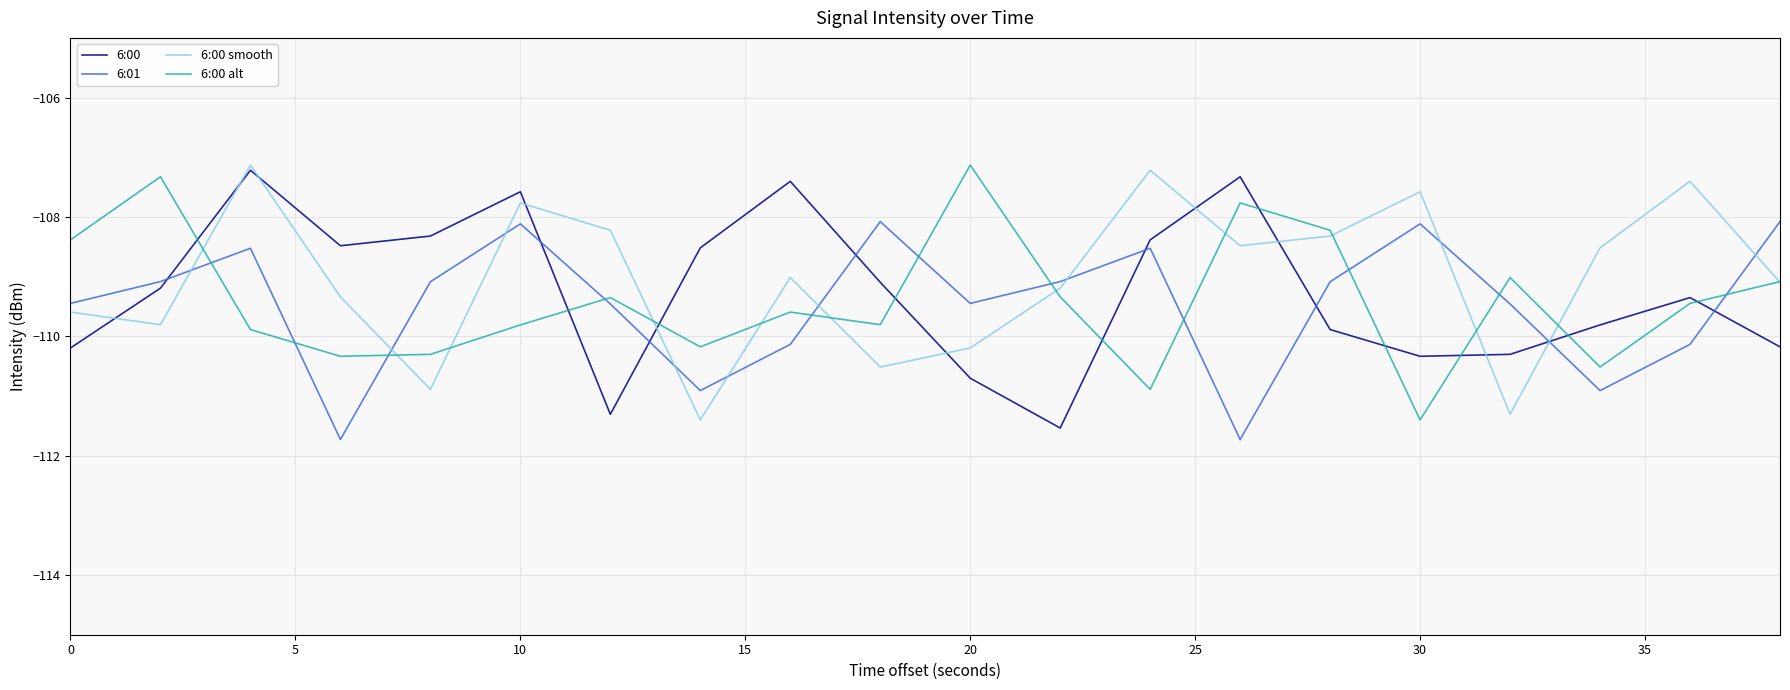

What is the lowest value of the 6:00 smooth series?

-111.4